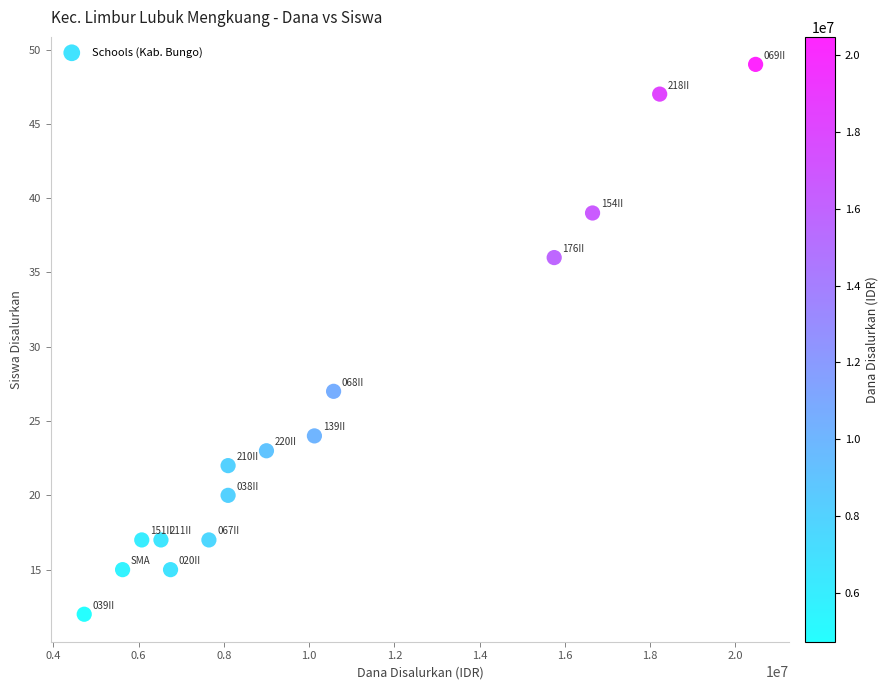

What is the range of X values (max minus min)?

15750000